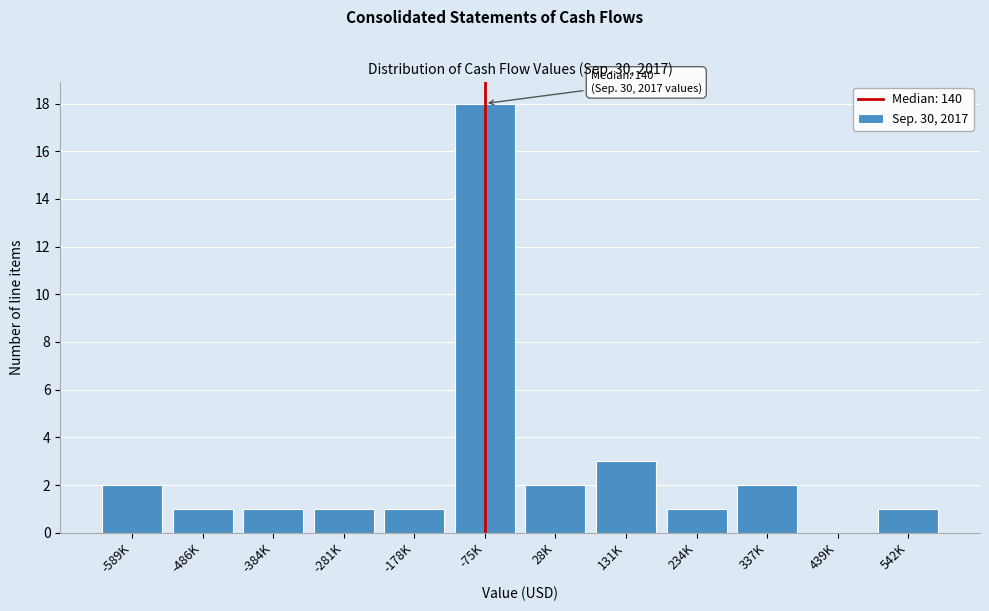

Reading left to right, list all the values displayed in this chart.

-589K=2	-486K=1	-384K=1	-281K=1	-178K=1	-75K=18	28K=2	131K=3	234K=1	337K=2	439K=0	542K=1